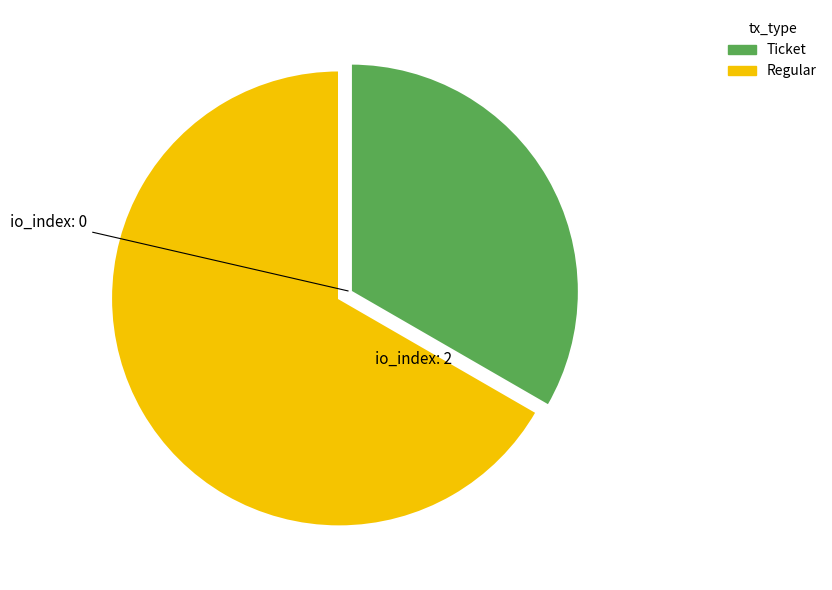

Is the sum of Regular and Ticket greater than half?

Yes